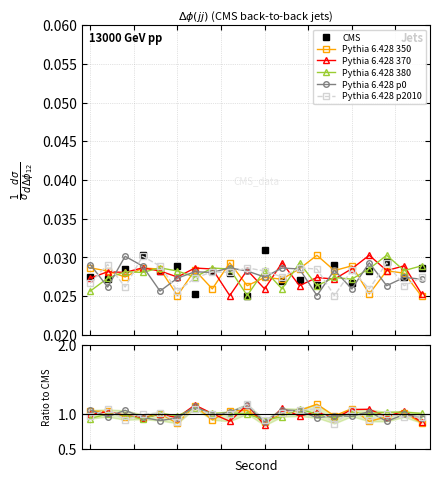

How many interior local valleys does the CMS series have?

8